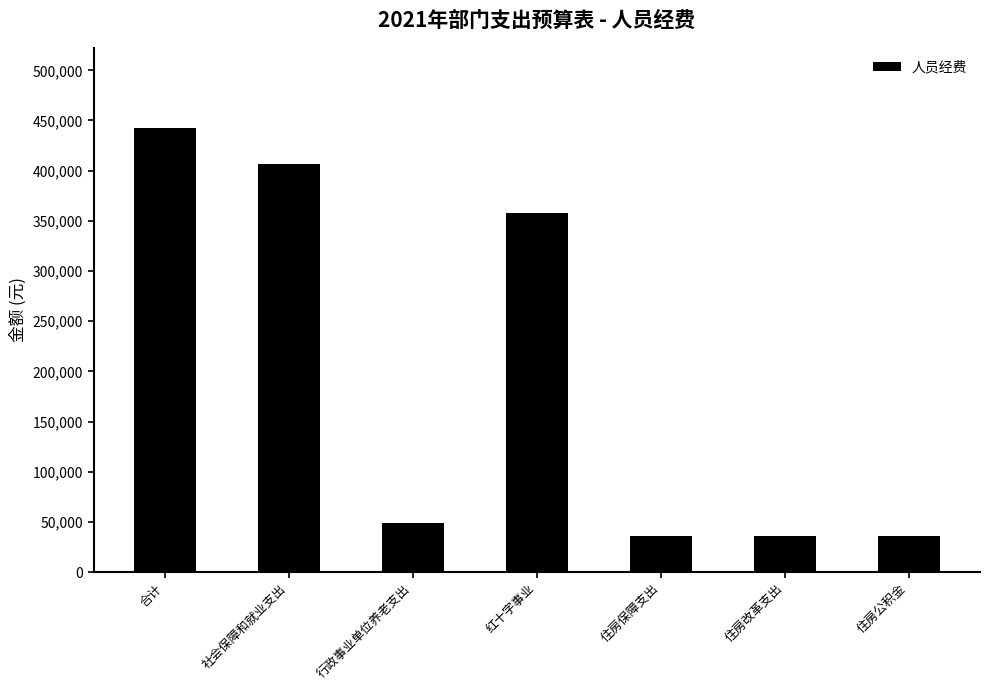

What is the ratio of the value at 行政事业单位养老支出 to the value at 社会保障和就业支出?

0.1